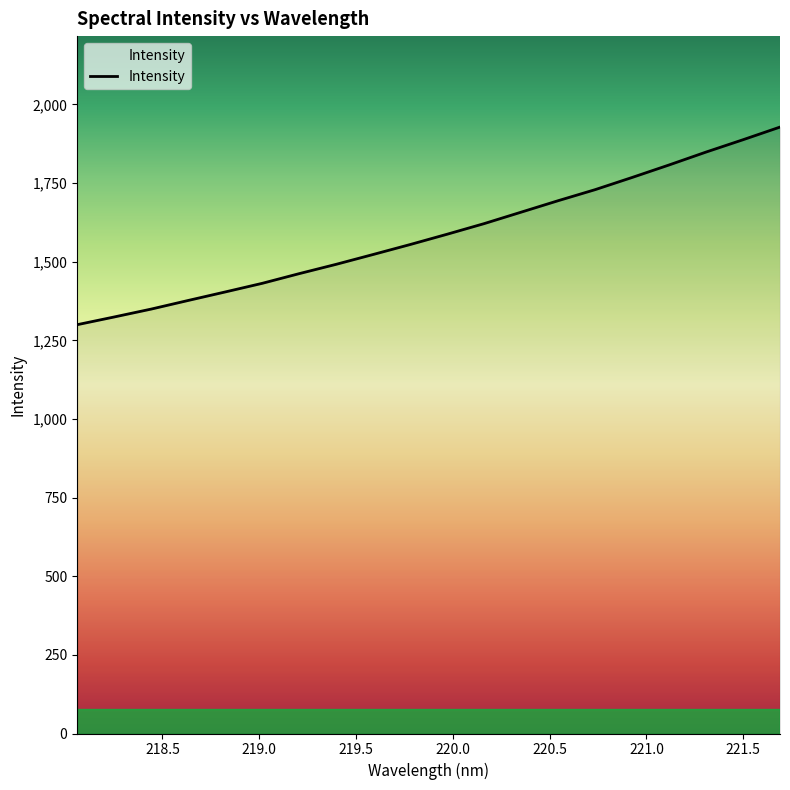

What is the maximum value shown in the chart?

1928.1